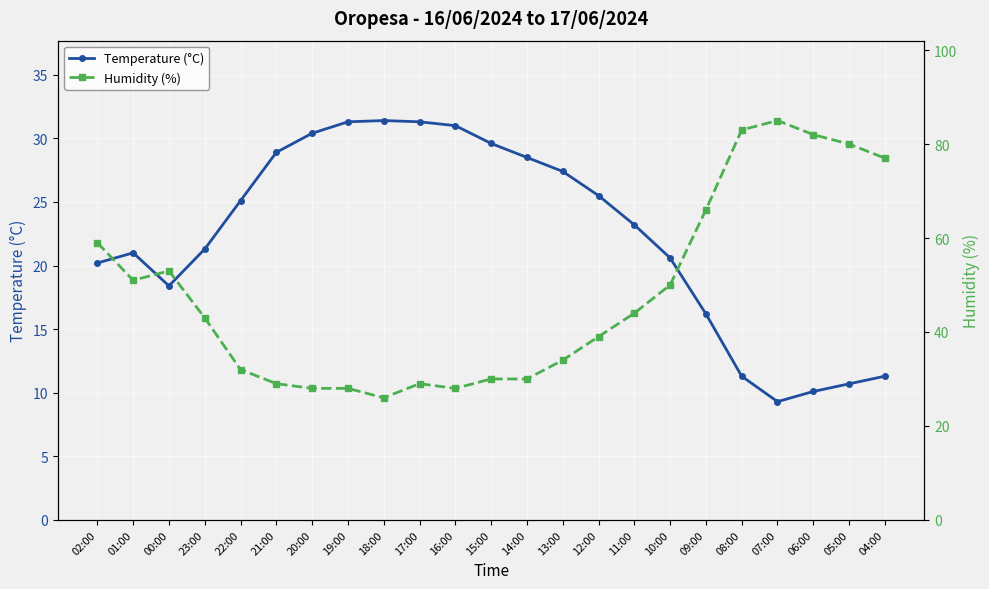

What is the average value of the Humidity (%) series?

48.1